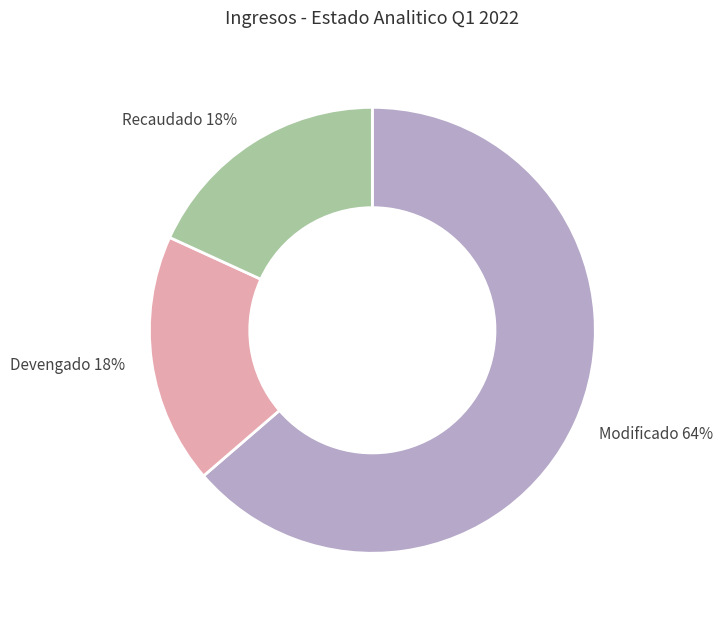

Does any single category account for the majority?

Yes